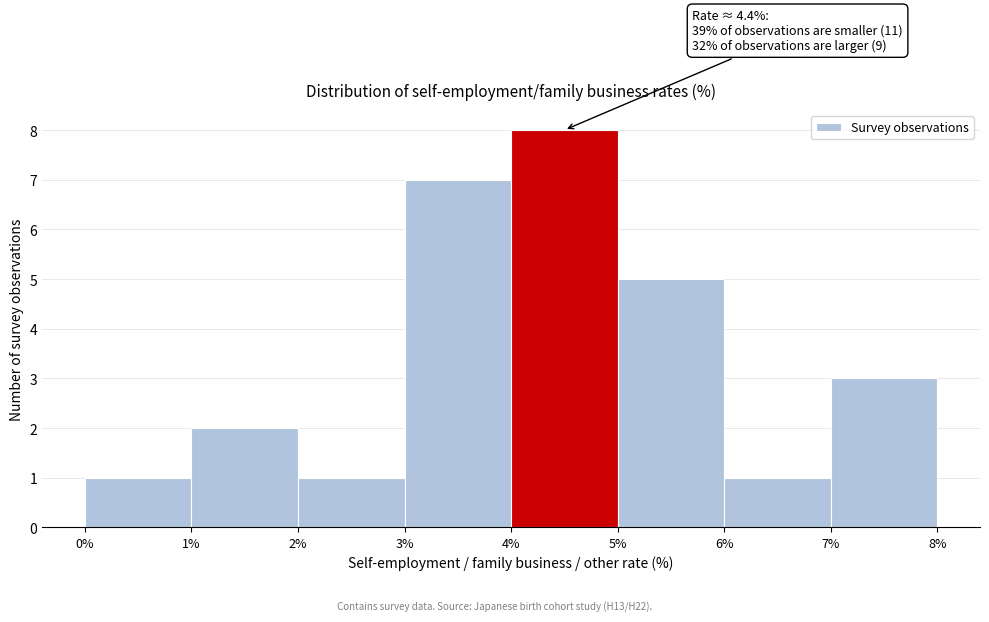

Which range on the x-axis has the tallest bar?

4% to 5%